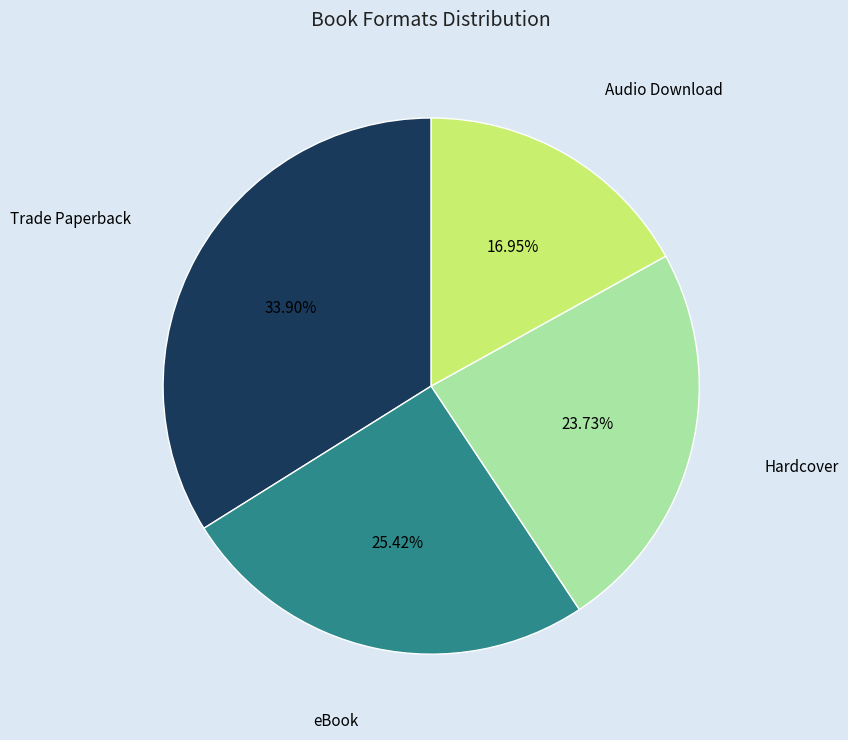

Is there any slice that represents more than half of the pie?

No